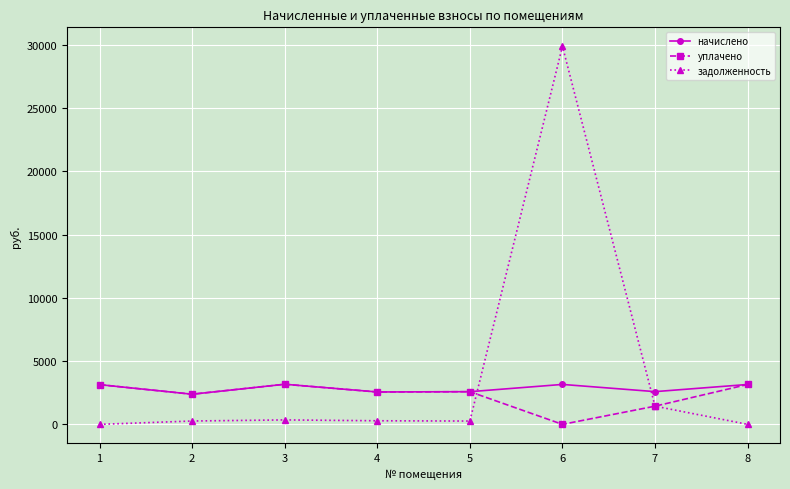

At which category does уплачено reach its first local valley?

2